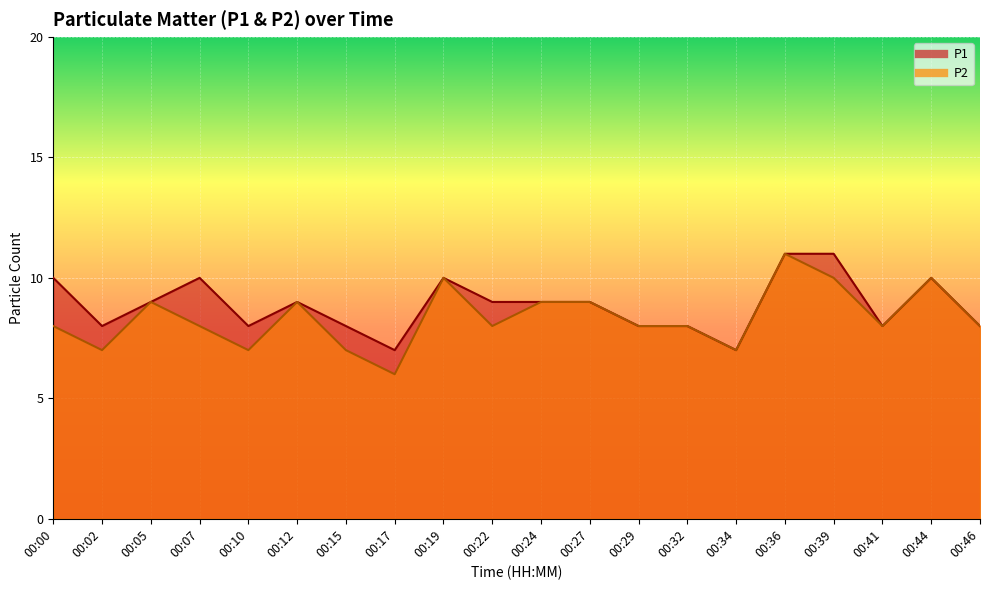

How many categories are shown in the chart?

20